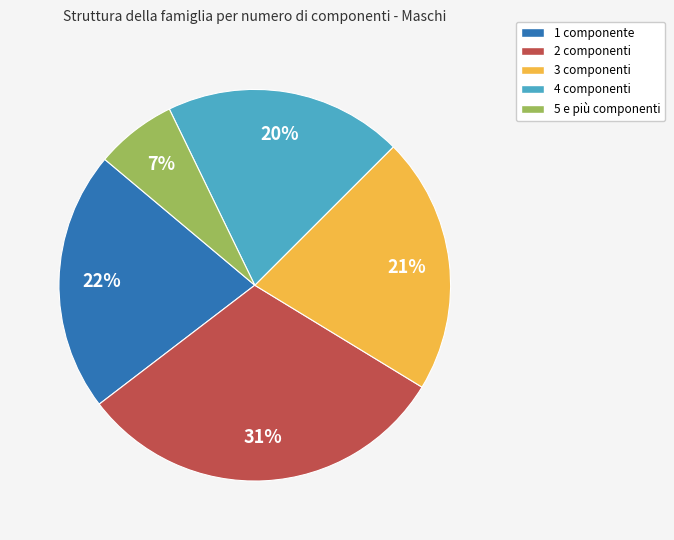

Is it true that 5 e più componenti is 7% of the pie?

True